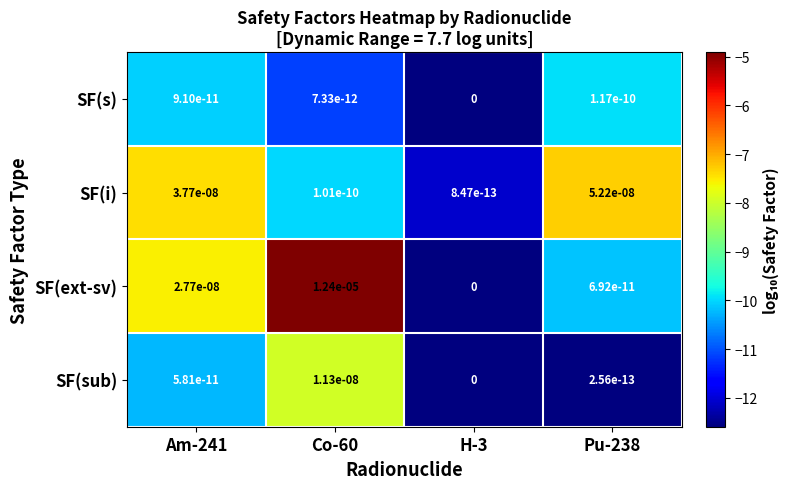

Which series has the largest total across all categories?

SF(ext-sv)